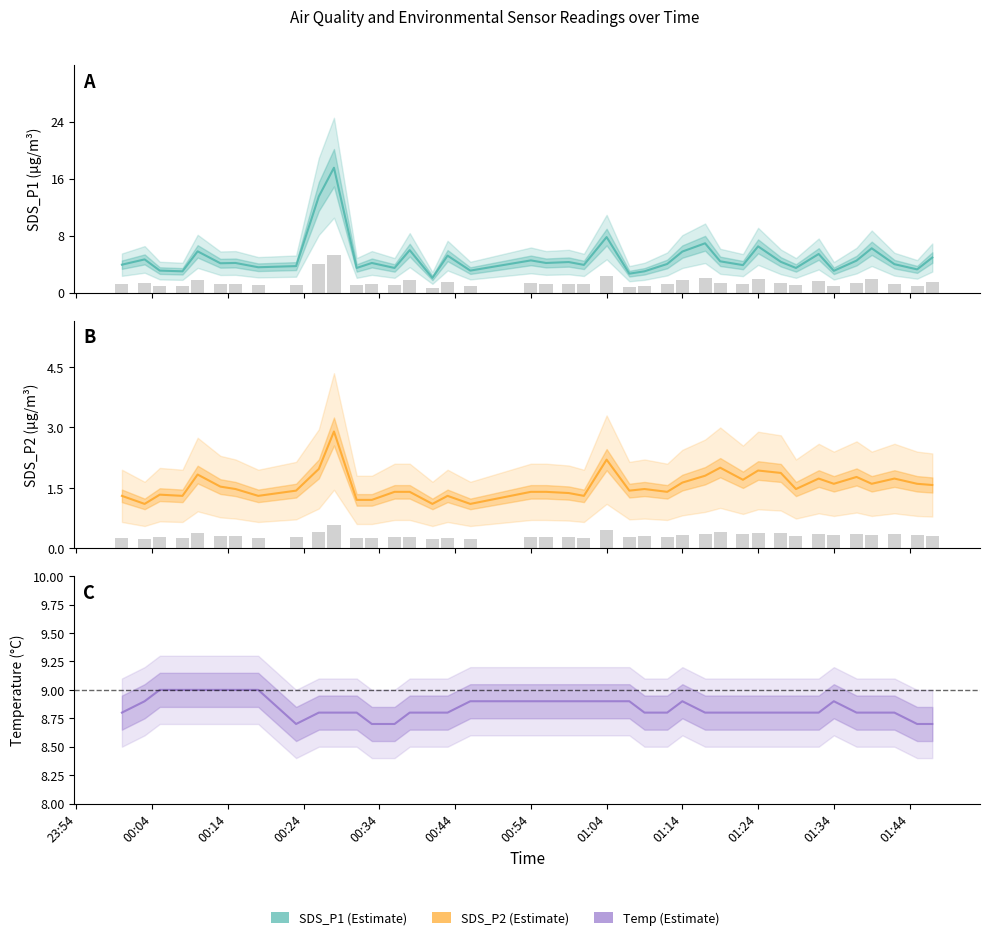

Rank the series by their maximum value, from lowest to highest.

SDS_P2, Temp, SDS_P1